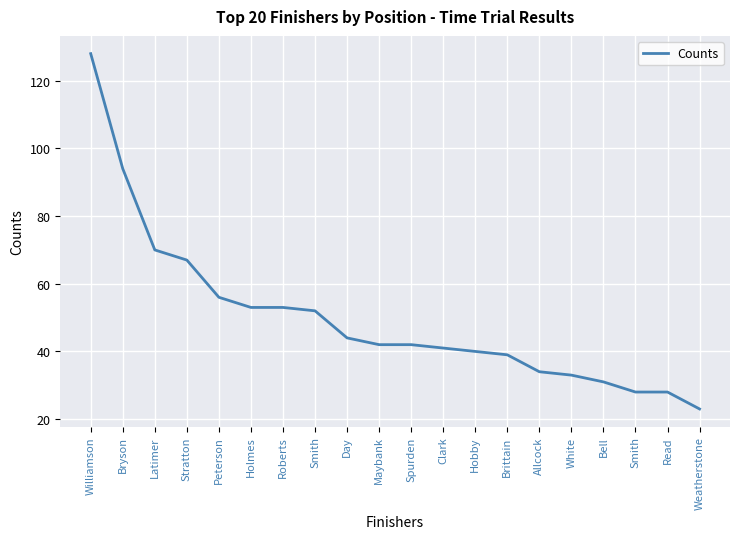

What is the sum of the values at Bell and Read?

59